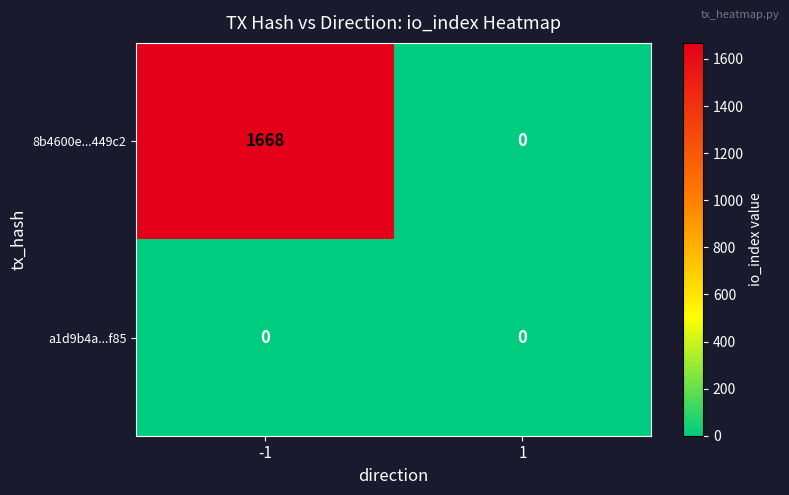

Is the value of a1d9b4a...f85 at -1 greater than the value of 8b4600e...449c2 at -1?

No